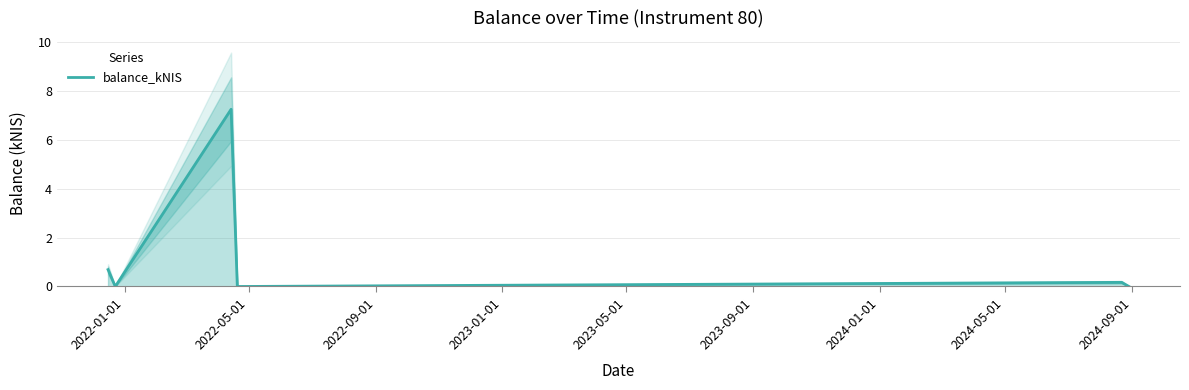

At which label is the value closest to 3?

2022-01-01